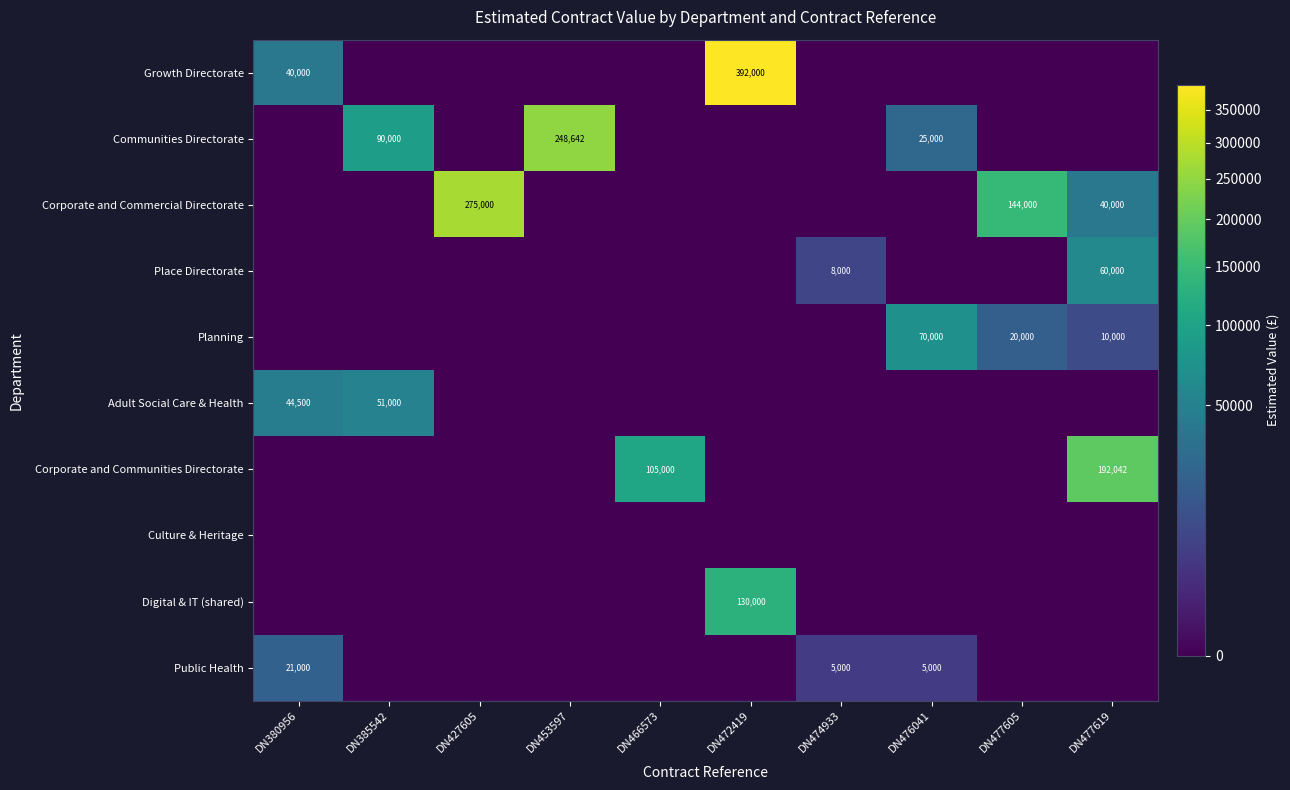

How many categories are shown in the chart?

10